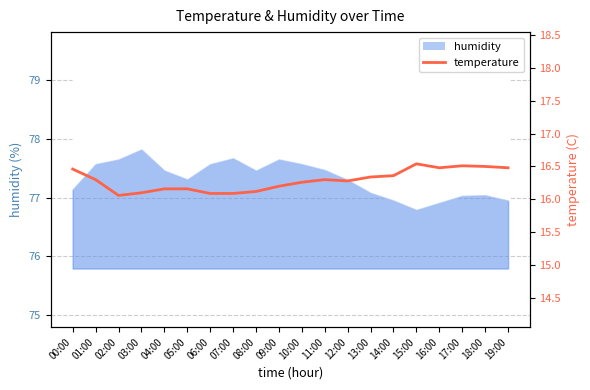

What is the sum of the values at 17:00 and 14:00?

32.9